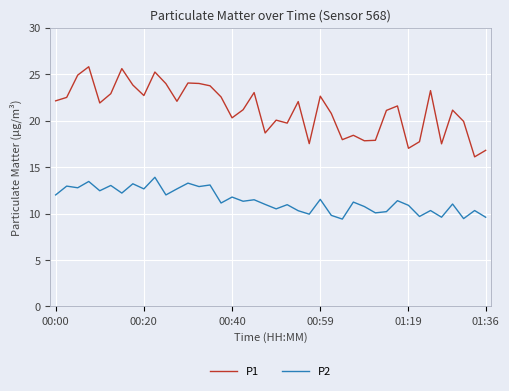

What is the difference between the maximum and minimum values in the P1 series?

9.7